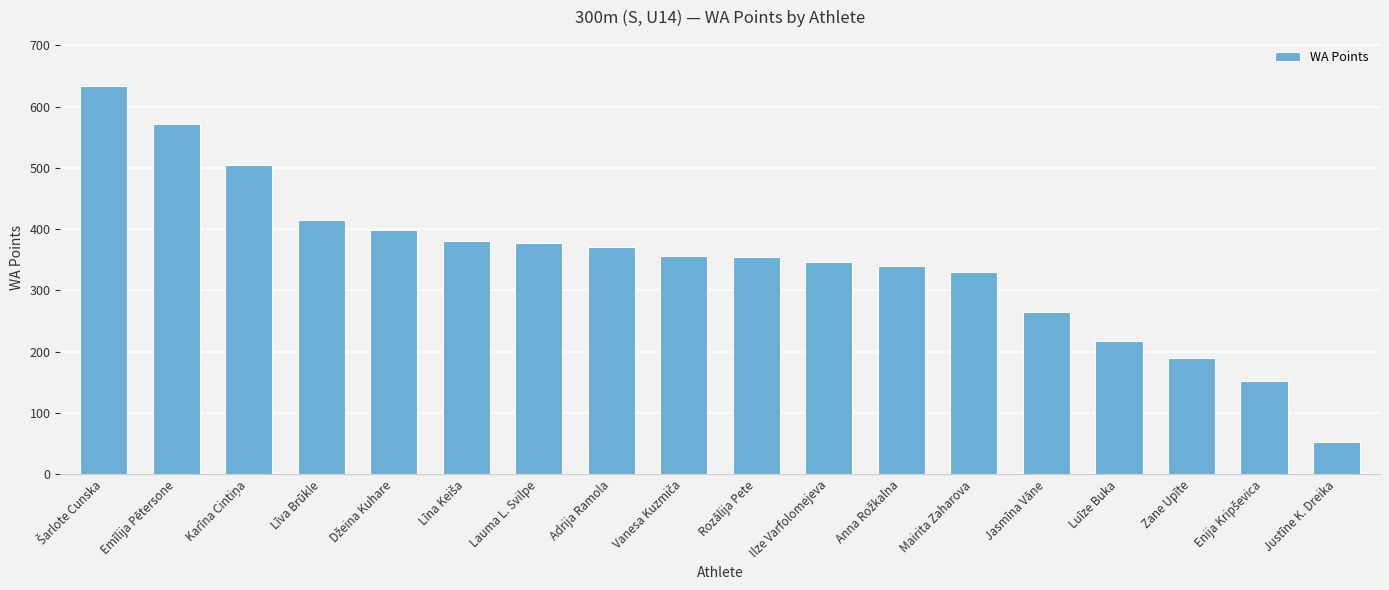

What is the value of the 7th bar from the left?

377